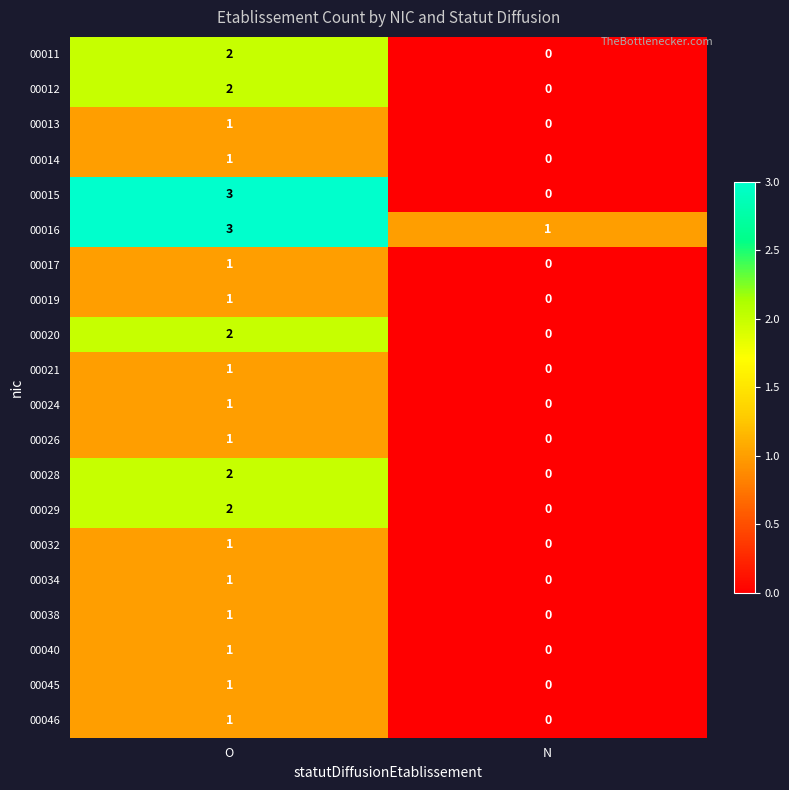

How many series are shown in this chart?

20